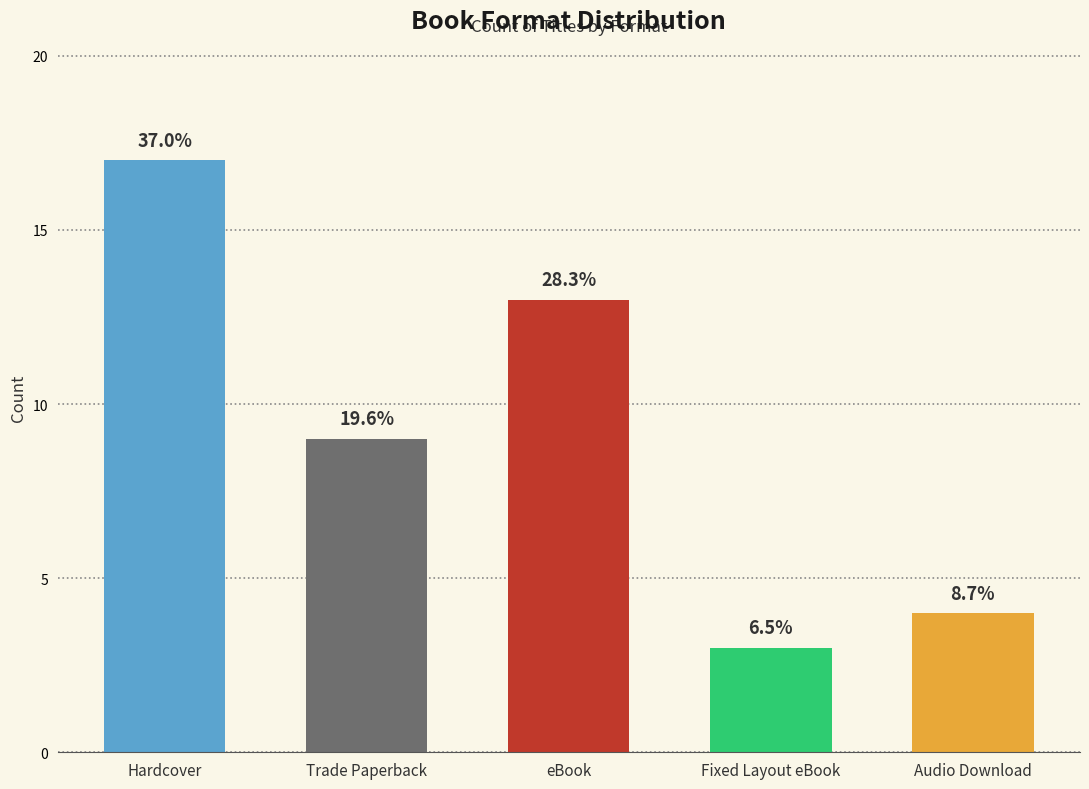

What is the difference between the maximum and minimum values?

14